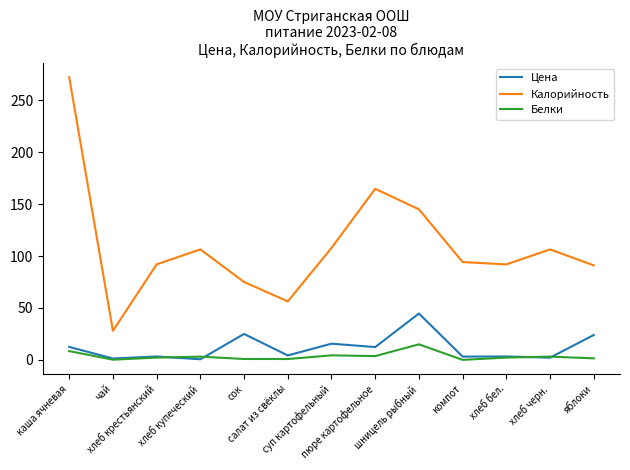

How many lines are shown in the chart?

3